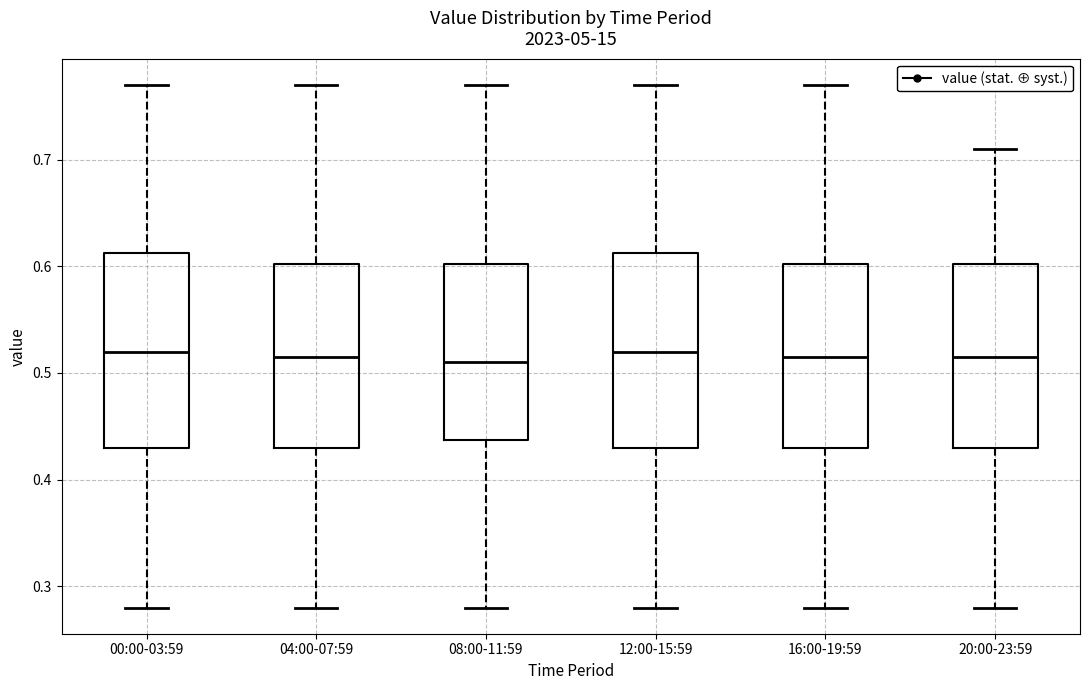

Reading left to right, read every box against the y-axis: the position of its median line, the range the box covers, and the ends of its whiskers. The values are not printed on the chart, so give them approximately, as read against the axis.

00:00-03:59: median 0.52, box 0.43 to 0.61, whiskers 0.28 to 0.77
04:00-07:59: median 0.52, box 0.43 to 0.60, whiskers 0.28 to 0.77
08:00-11:59: median 0.51, box 0.44 to 0.60, whiskers 0.28 to 0.77
12:00-15:59: median 0.52, box 0.43 to 0.61, whiskers 0.28 to 0.77
16:00-19:59: median 0.52, box 0.43 to 0.60, whiskers 0.28 to 0.77
20:00-23:59: median 0.52, box 0.43 to 0.60, whiskers 0.28 to 0.71